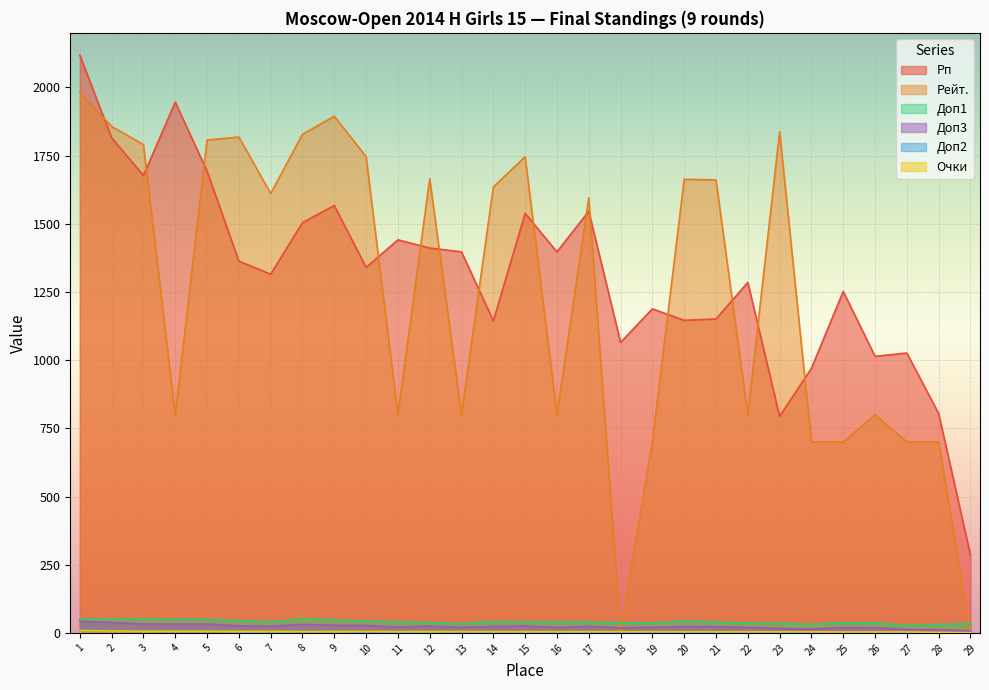

What is the sum of the Рейт. values at 24 and 7?

2311.0